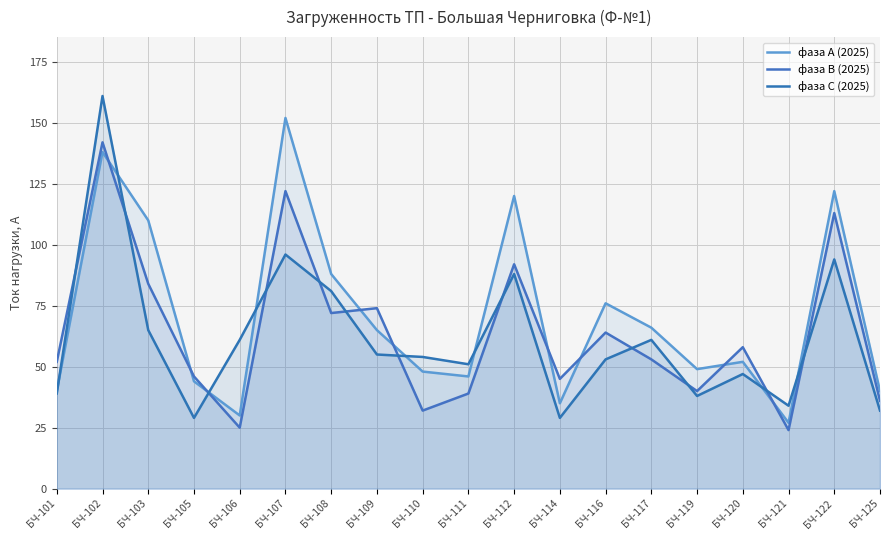

List the labels in order of фаза С (2025) value, largest first.

БЧ-102, БЧ-107, БЧ-122, БЧ-112, БЧ-108, БЧ-103, БЧ-106, БЧ-117, БЧ-109, БЧ-110, БЧ-116, БЧ-111, БЧ-120, БЧ-101, БЧ-119, БЧ-121, БЧ-125, БЧ-105, БЧ-114